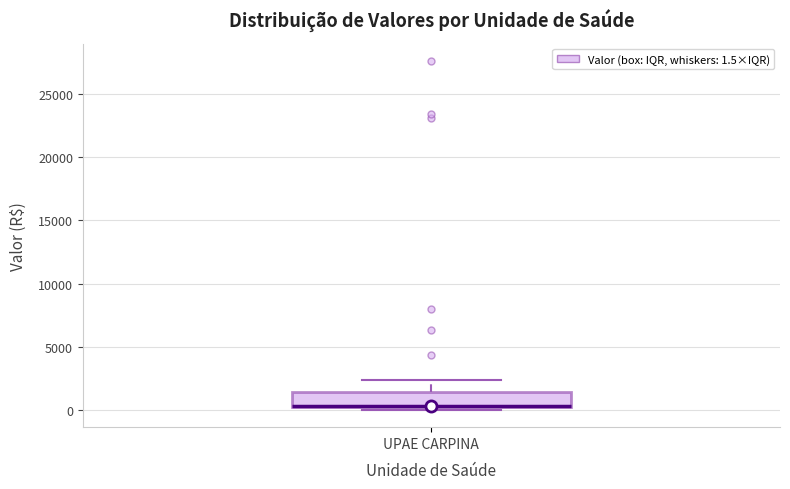

Transcribe this box plot: give where the median line is, the range the box spans, and where the two whiskers end, as read against the y-axis. The values are not printed on the chart, so give them approximately, as read against the axis.

median 500 (drawn on the box's lower edge), box 0 to 1500, whiskers 0 (just below the box's lower edge) to 2500